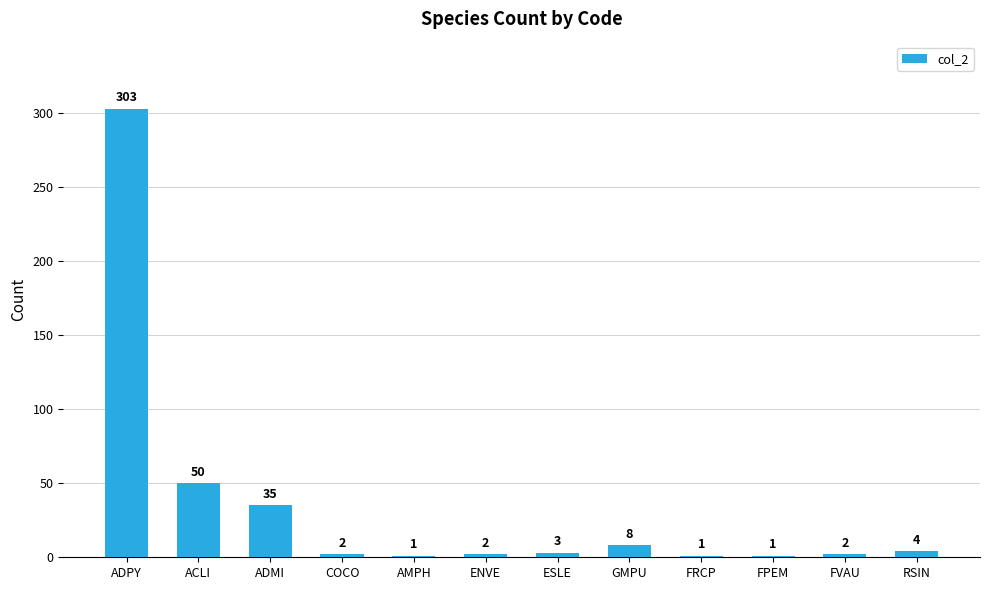

What is the change in value from ENVE to FRCP?

-1